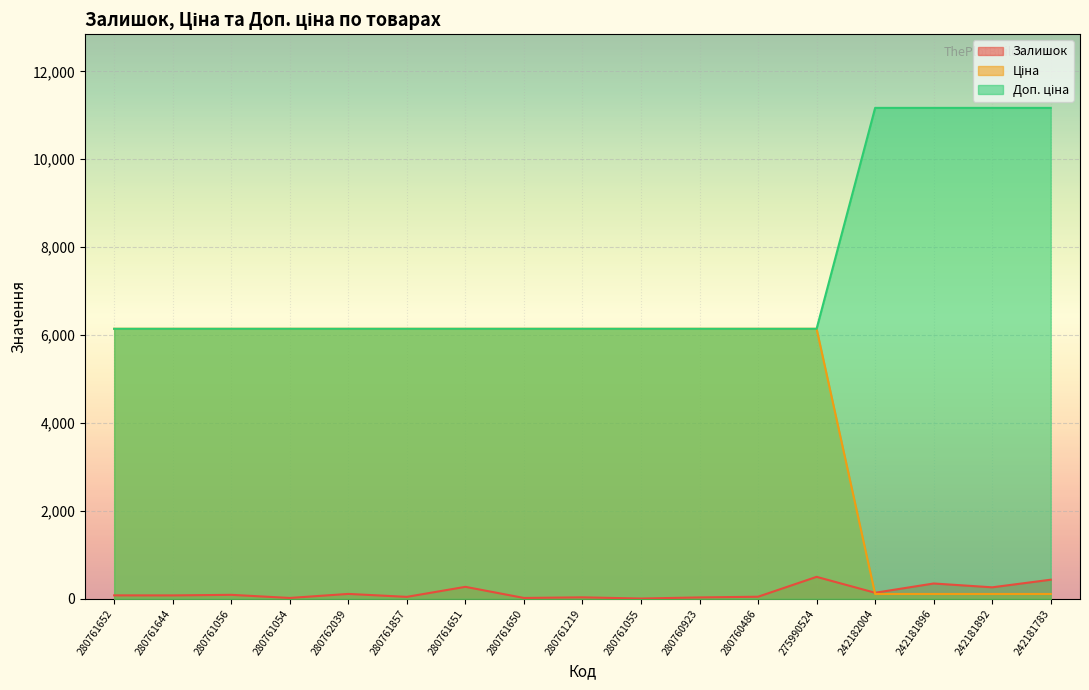

What is the average value of the Доп. ціна series?

7325.8